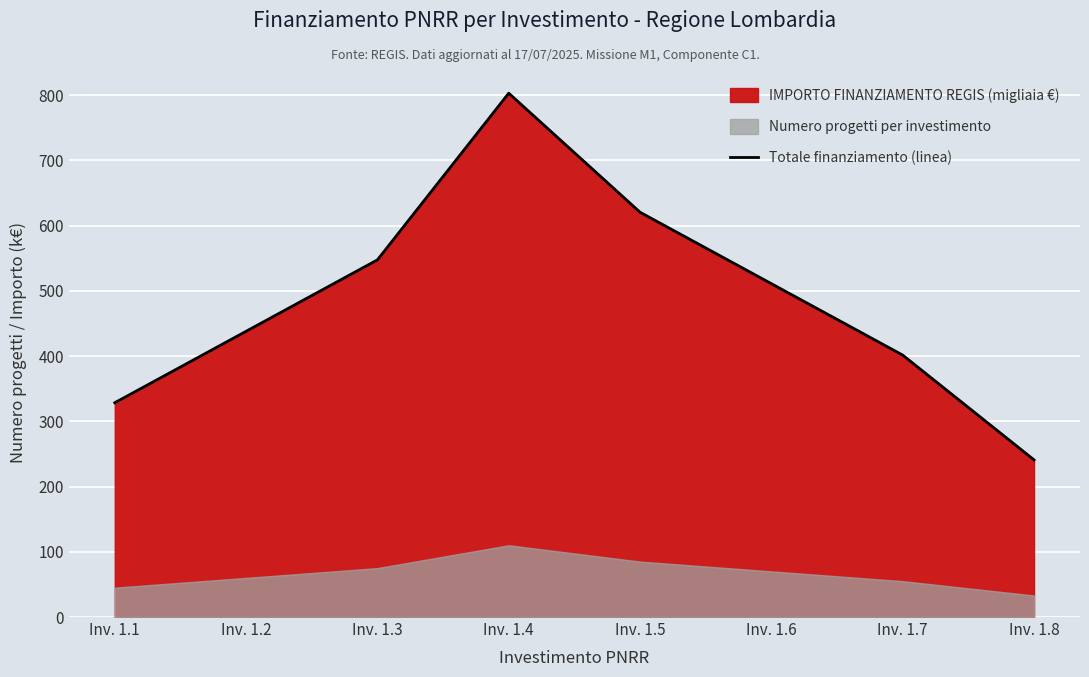

Which has a higher value, Inv. 1.4 or Inv. 1.1?

Inv. 1.4